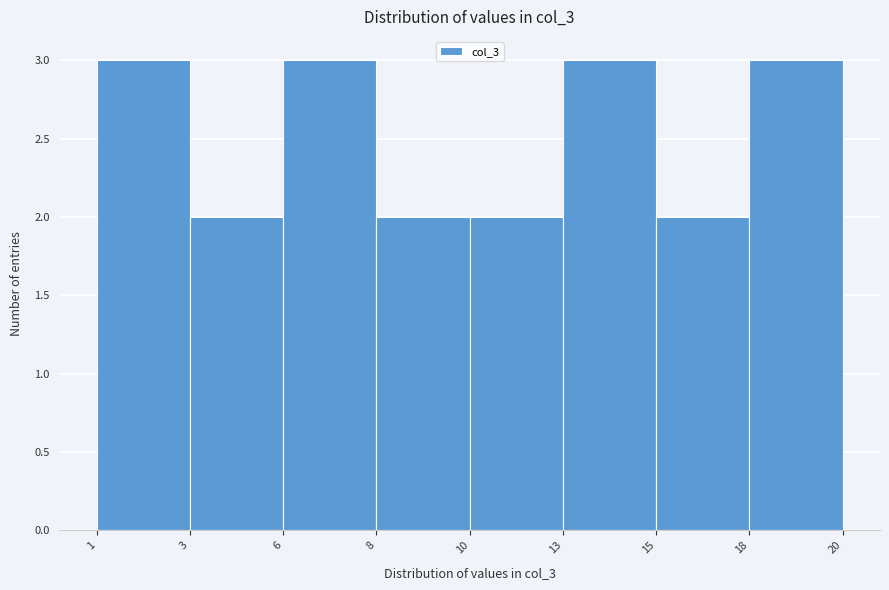

Reading right to left, extract all data points from this chart.

18=3	15=2	13=3	10=2	8=2	6=3	3=2	1=3